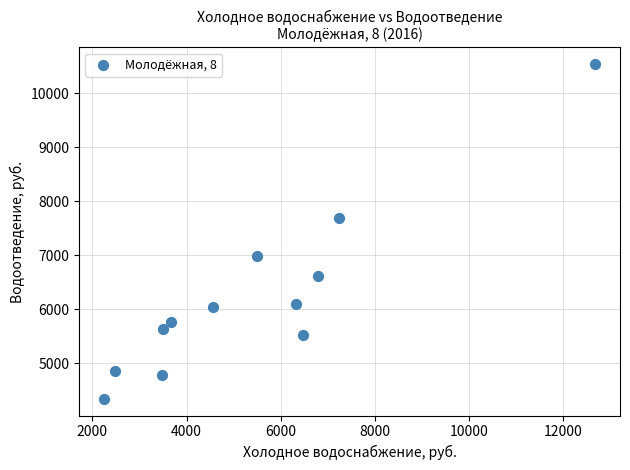

What Y value in the scatter plot is closest to 7441?

7687.5